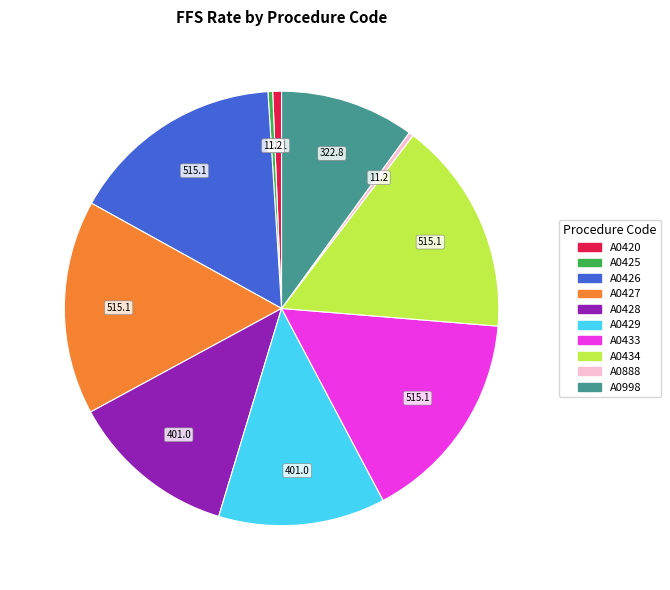

Does A0998 represent more than half of the total?

No